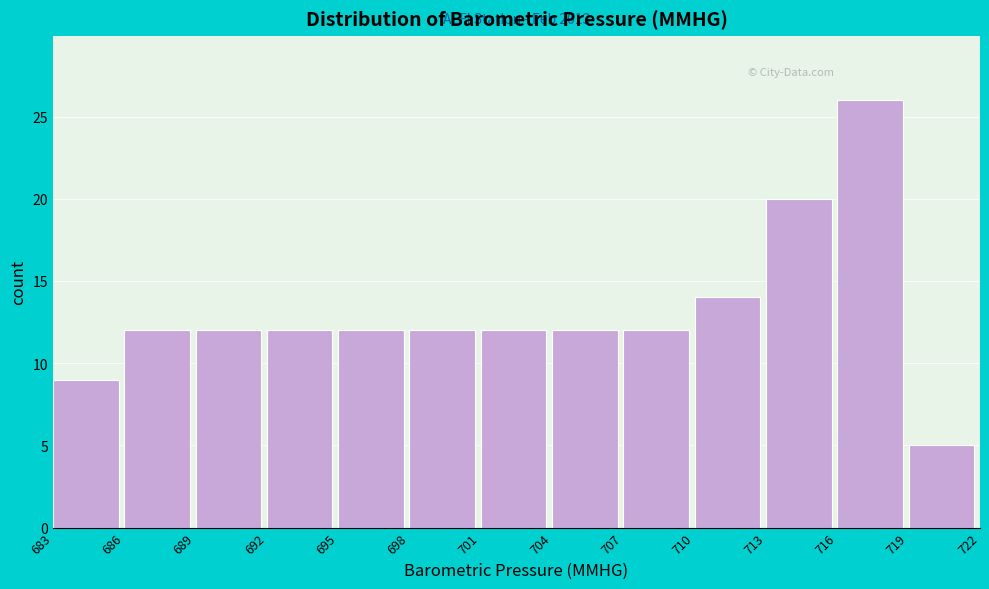

Which range on the x-axis has the tallest bar?

716 to 719